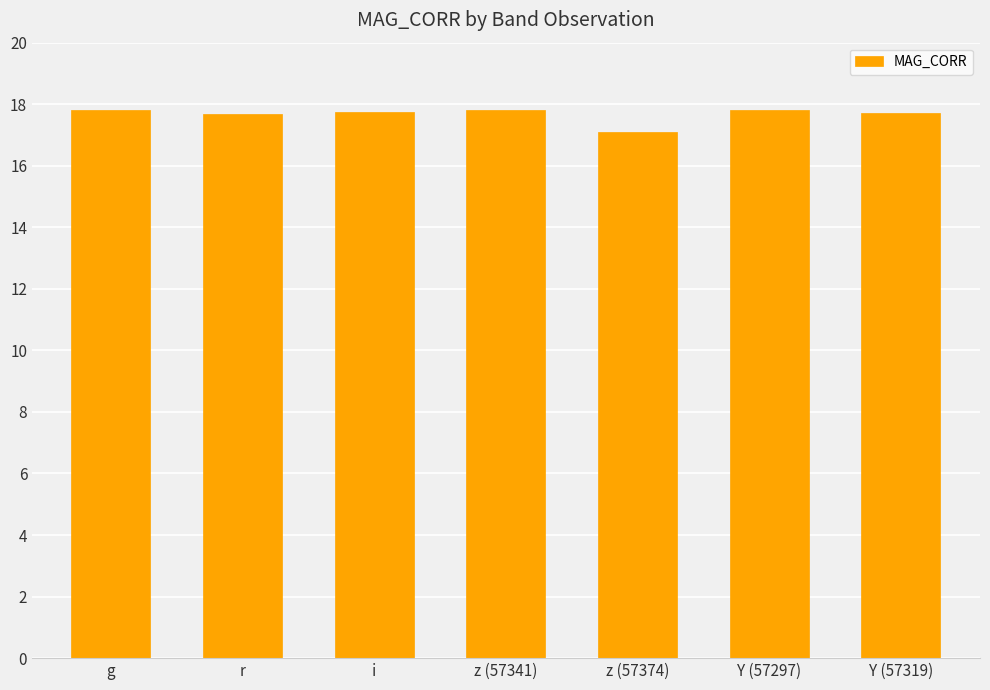

What is the ratio of the value at Y (57319) to the value at r?

1.0